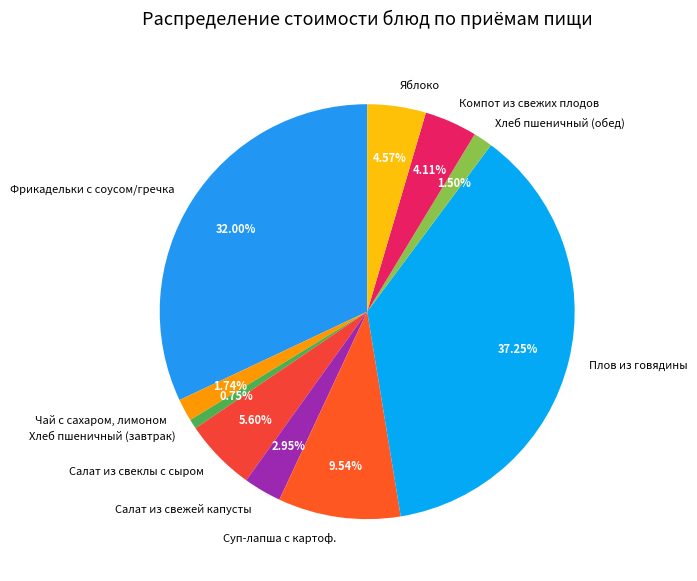

Is Хлеб пшеничный (завтрак) the majority of the pie?

No